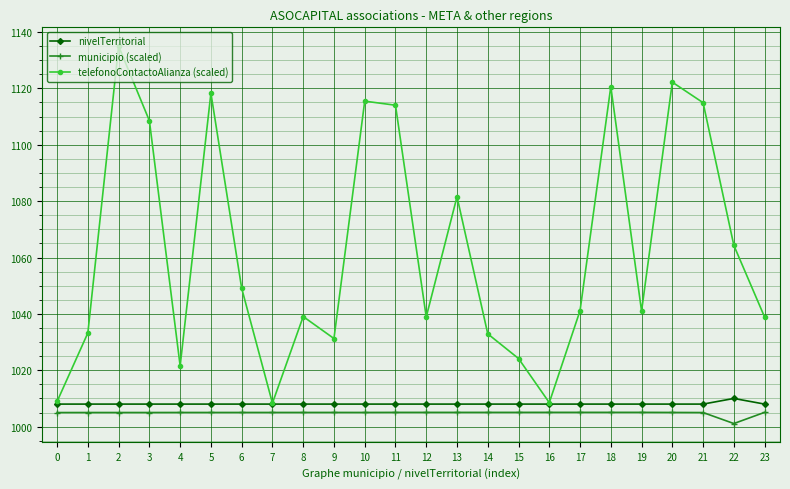

Is it true that telefonoContactoAlianza (scaled) equals 526.2 at 11?

False